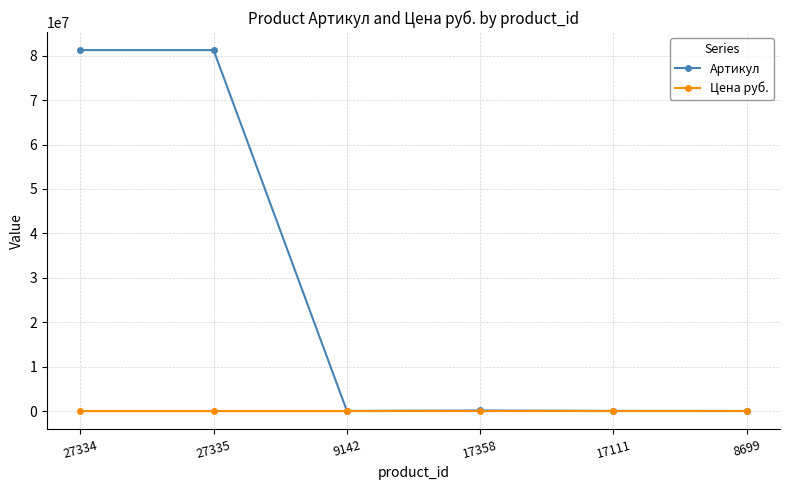

Is it true that Артикул equals 47831 at 9142?

True